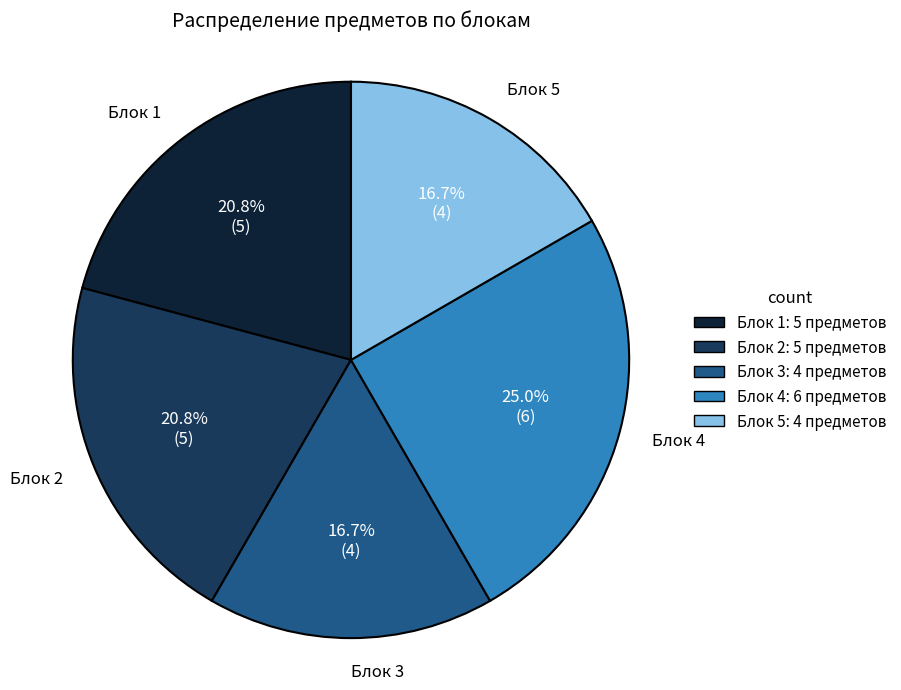

To the nearest percent, what percentage of the pie is Блок 3?

17%